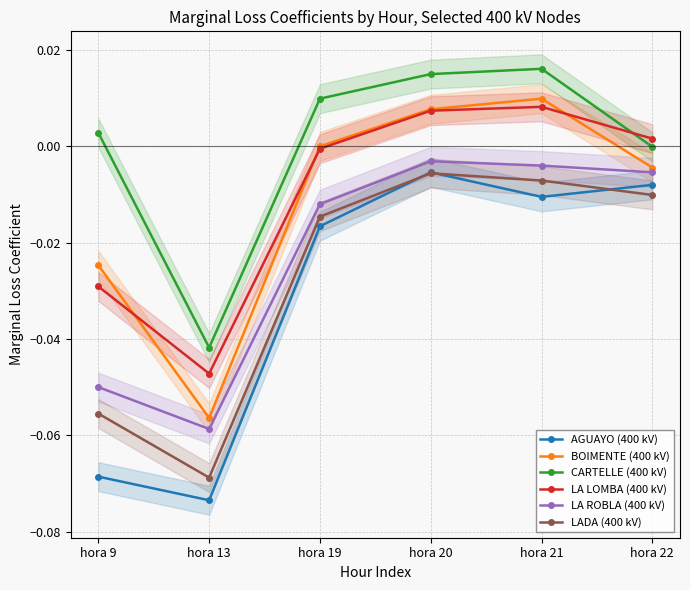

What is the difference between the second highest and minimum values in the CARTELLE (400 kV) series?

0.1